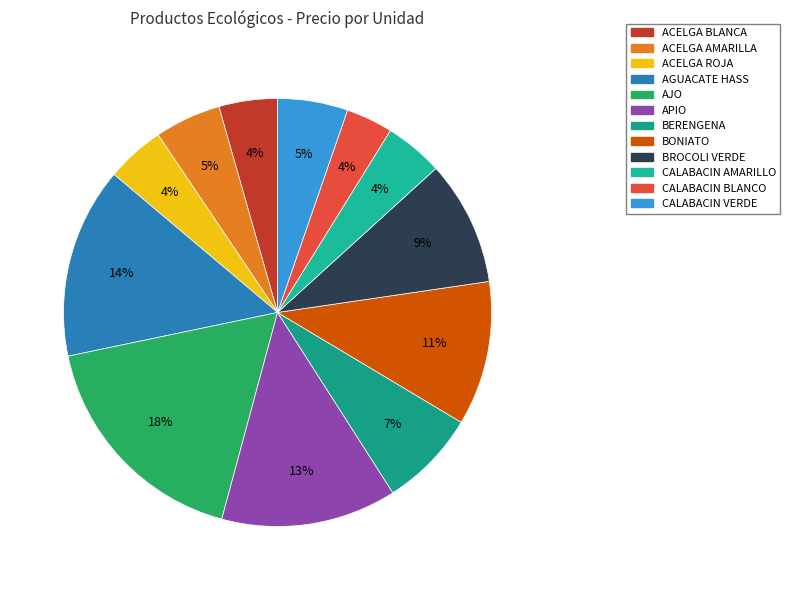

What is the largest slice in the pie chart?

AJO